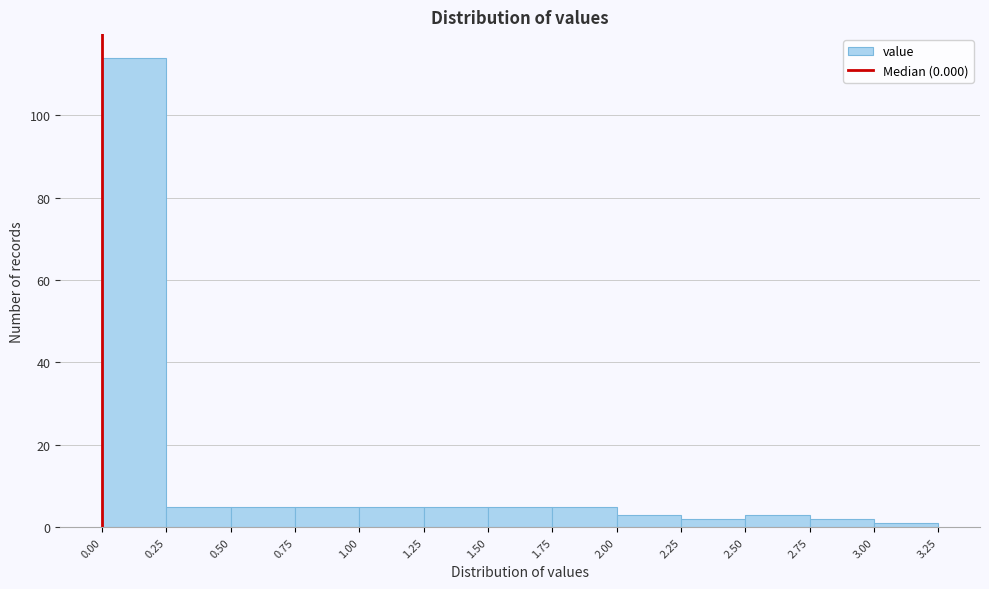

Reading left to right, list every bar in this chart as the range it spans on the x-axis followed by its height. The values are not printed on the chart, so give them approximately, as read against the axis.

0.00 to 0.25: 114
0.25 to 0.50: 6
0.50 to 0.75: 6
0.75 to 1.00: 6
1.00 to 1.25: 6
1.25 to 1.50: 6
1.50 to 1.75: 6
1.75 to 2.00: 6
2.00 to 2.25: 4
2.25 to 2.50: 2
2.50 to 2.75: 4
2.75 to 3.00: 2
3.00 to 3.25: under 2